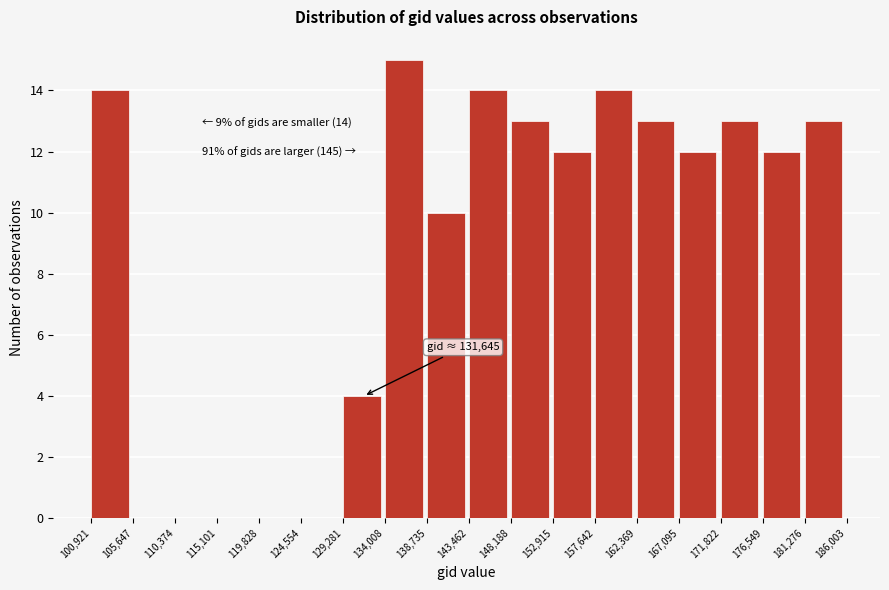

Which range on the x-axis has the tallest bar?

134,008 to 138,735